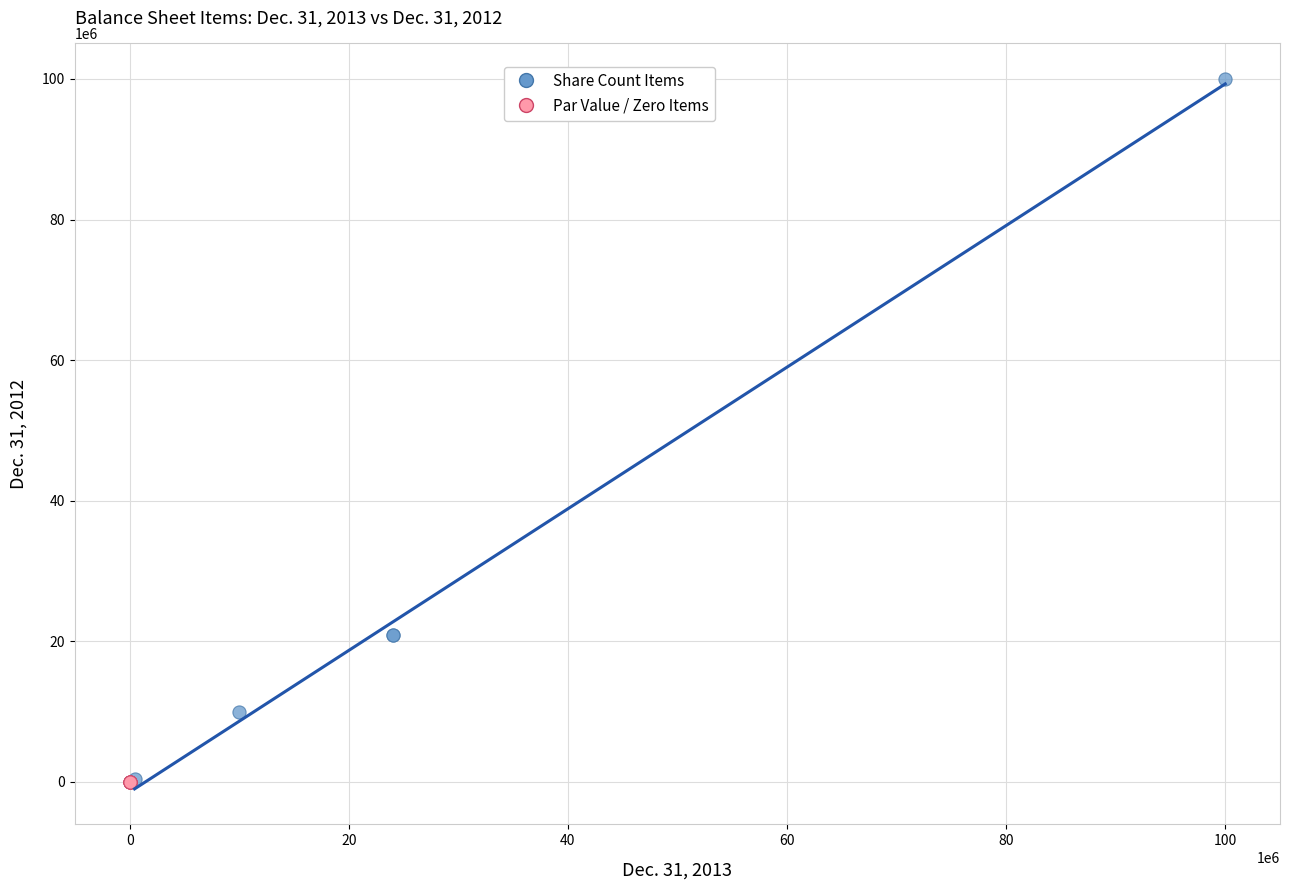

Which series reaches the maximum Y coordinate?

Share Count Items